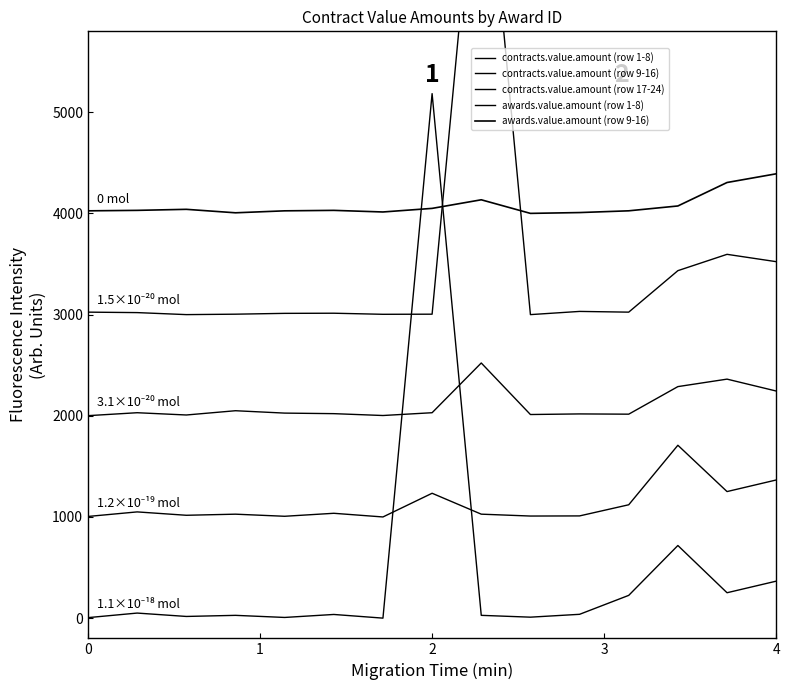

The value of awards.value.amount (row 1-8) at 11 is 1793.8. True or false?

False